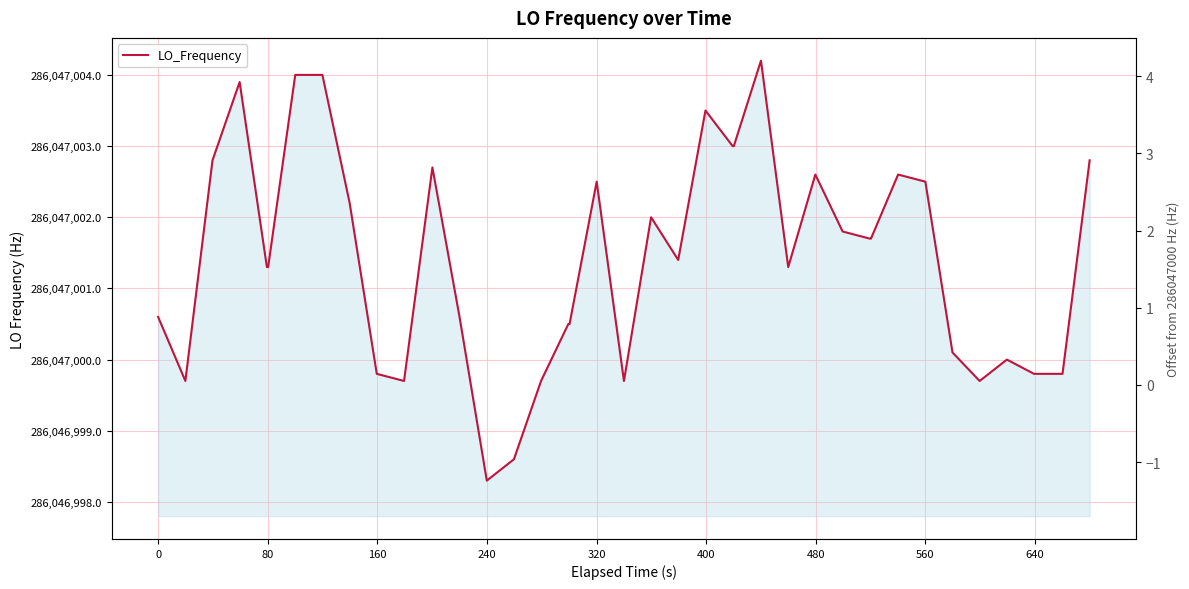

Does the chart have visible grid lines?

Yes